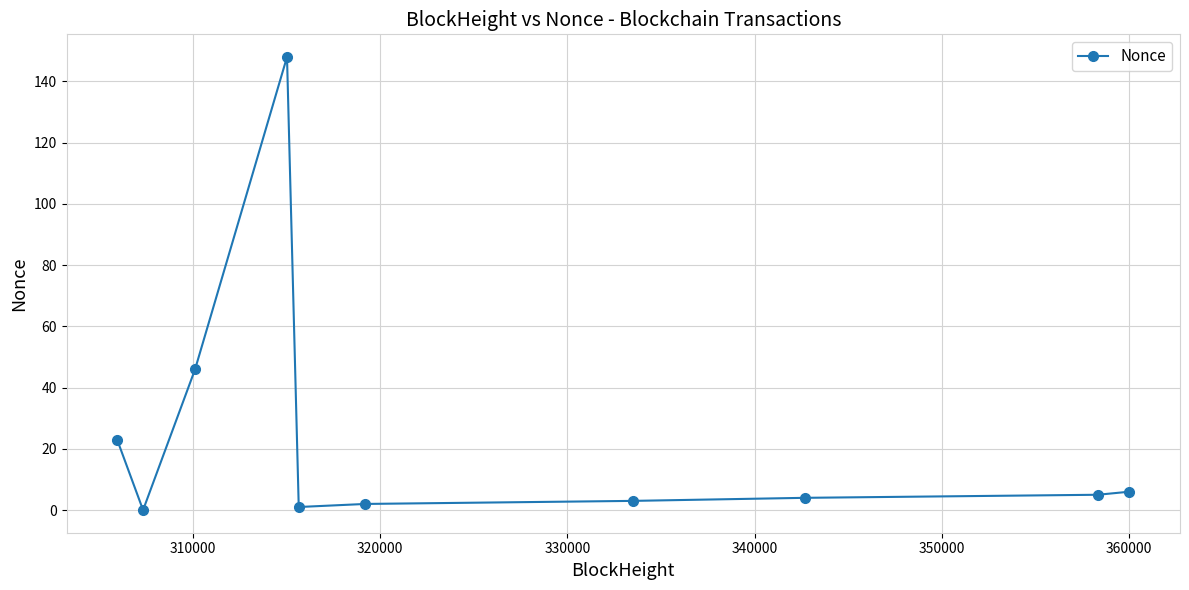

What is the difference between the second highest and minimum values?

46